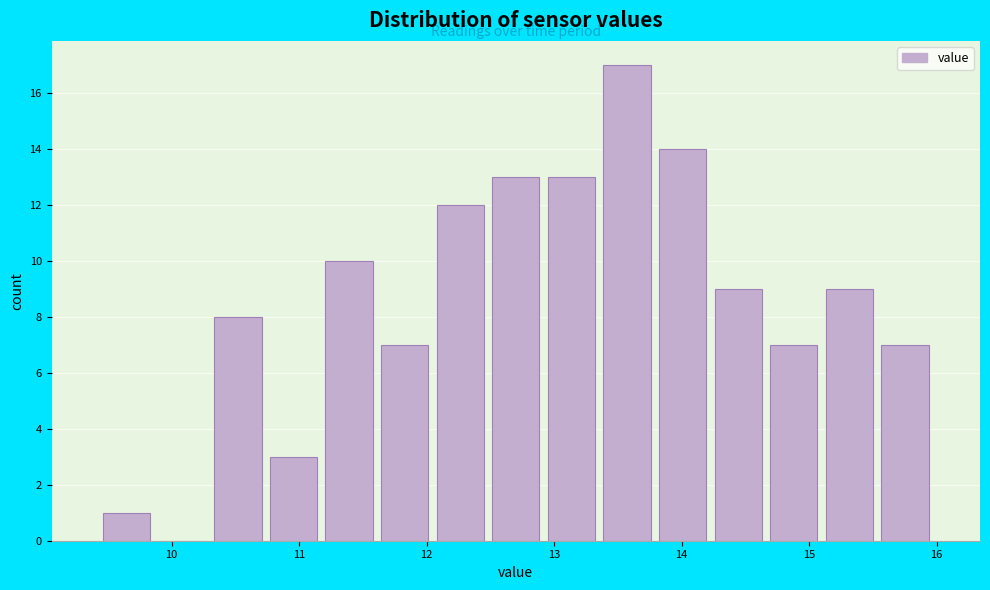

Reading left to right, transcribe this chart: for each bar, give the range it covers on the x-axis and its height. Neither the bar edges nor the heights are printed on the chart, so give them approximately, as read against the axes.

9.4 to 9.9: 1
9.9 to 10.3: 0
10.3 to 10.7: 8
10.7 to 11.2: 3
11.2 to 11.6: 10
11.6 to 12.0: 7
12.0 to 12.5: 12
12.5 to 12.9: 13
12.9 to 13.4: 13
13.4 to 13.8: 17
13.8 to 14.2: 14
14.2 to 14.7: 9
14.7 to 15.1: 7
15.1 to 15.5: 9
15.5 to 16.0: 7